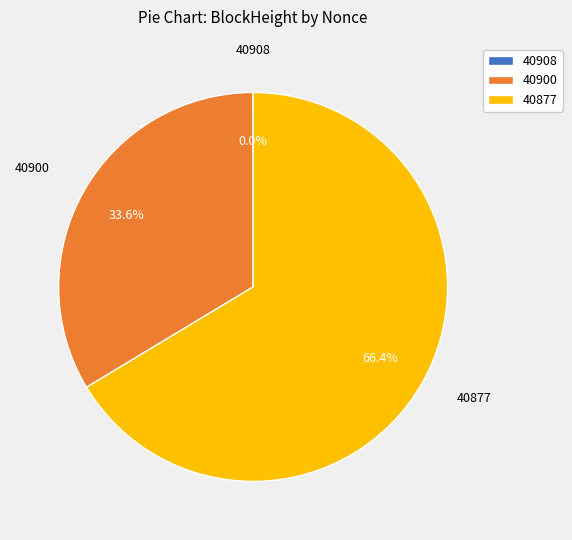

Which category has the biggest portion of the pie?

40877